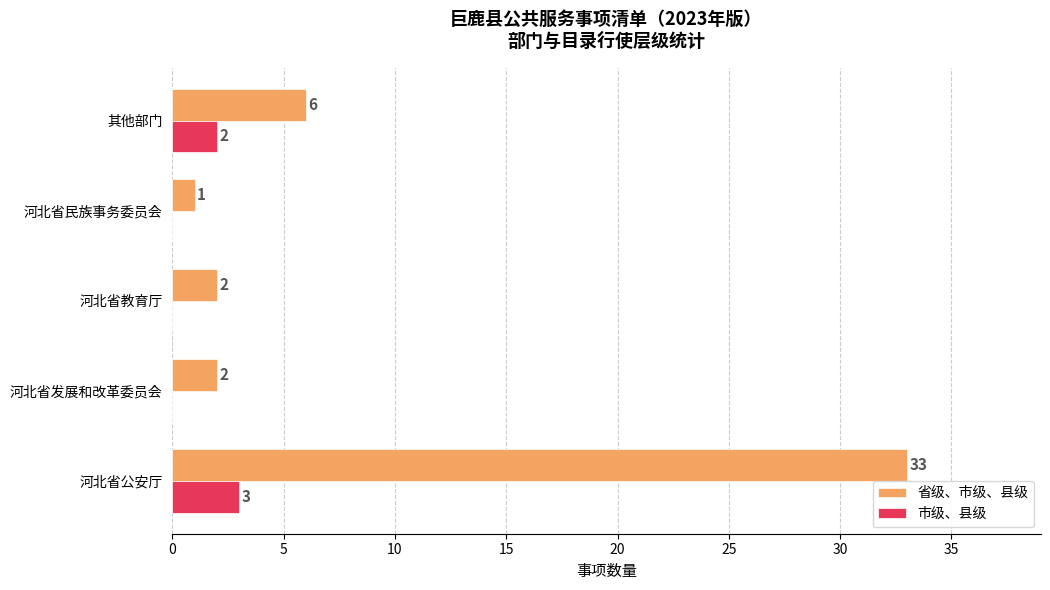

The value of 市级、县级 at 河北省发展和改革委员会 is 2. True or false?

False